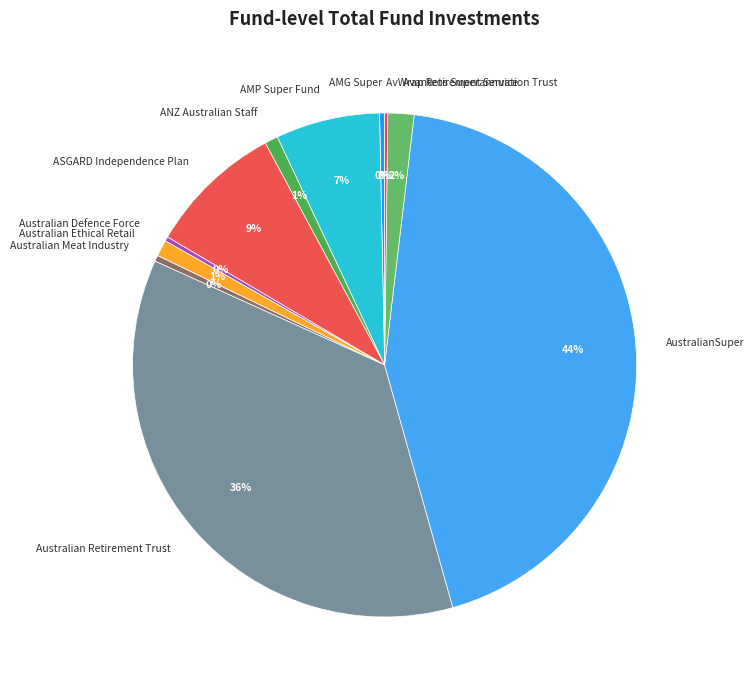

What percentage is the ANZ Australian Staff slice, to the nearest percent?

1%